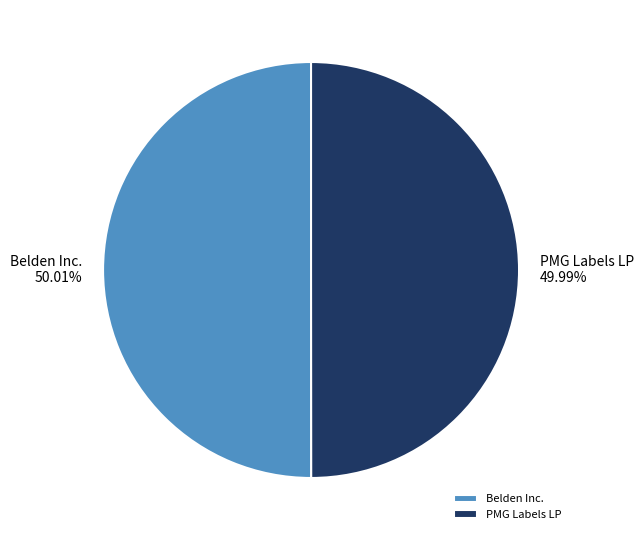

To the nearest percent, what portion does Belden Inc. represent?

50%